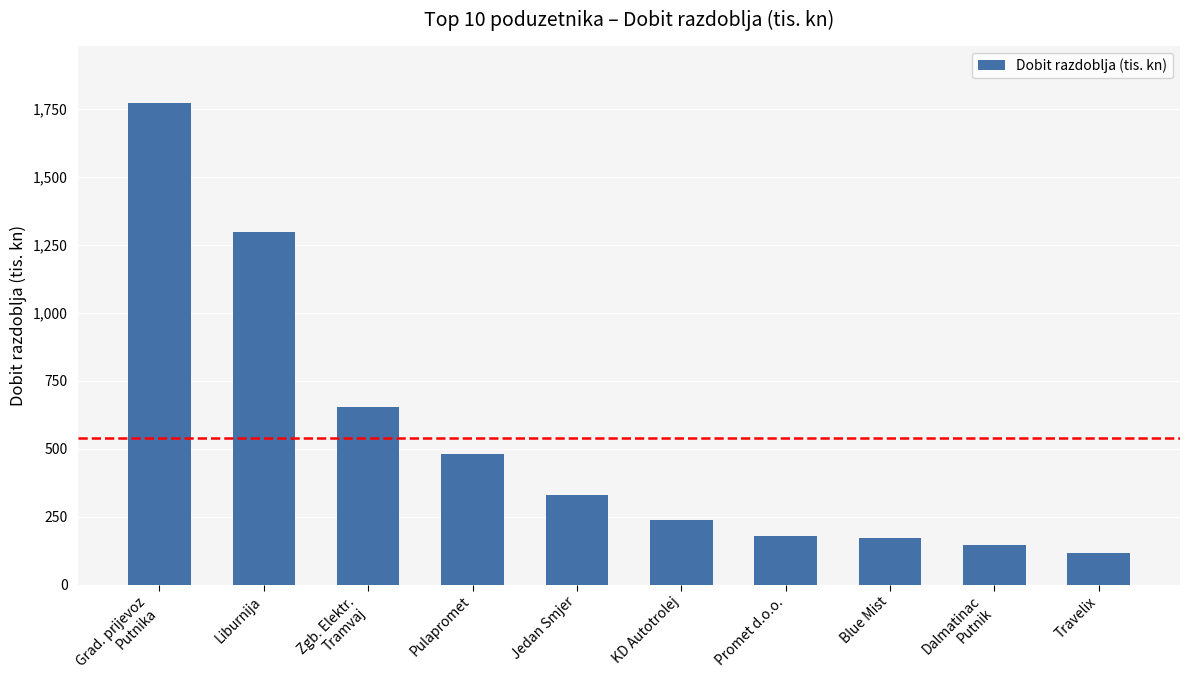

Is it true that the value at Zgb. Elektr.
Tramvaj is 906.5?

False